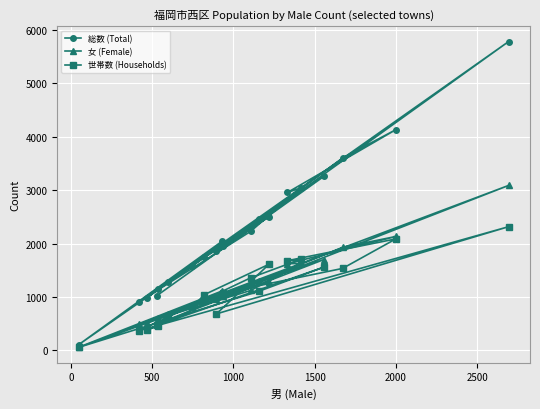

Rank the series by their maximum value, from lowest to highest.

世帯数 (Households), 女 (Female), 総数 (Total)